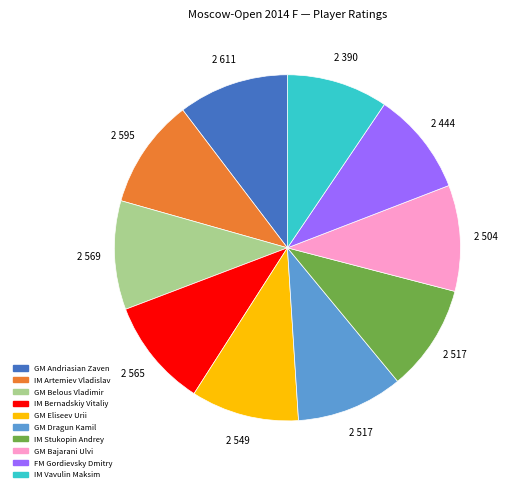

What is the ratio of the value at GM Dragun Kamil to the value at GM Belous Vladimir?

1.0